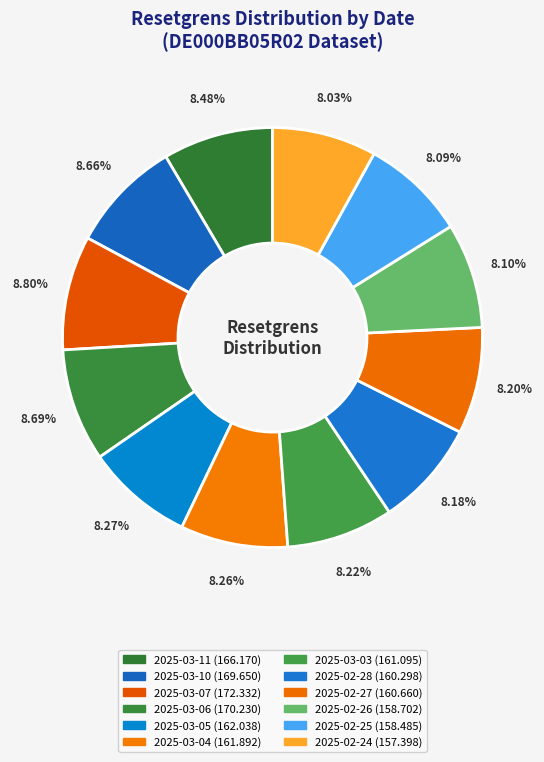

Is it true that 2025-02-24 is 1% of the pie?

False